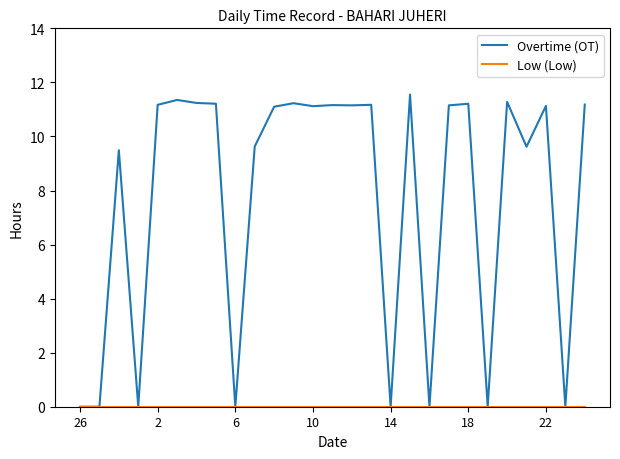

What is the highest value of the Overtime (OT) series?

11.6